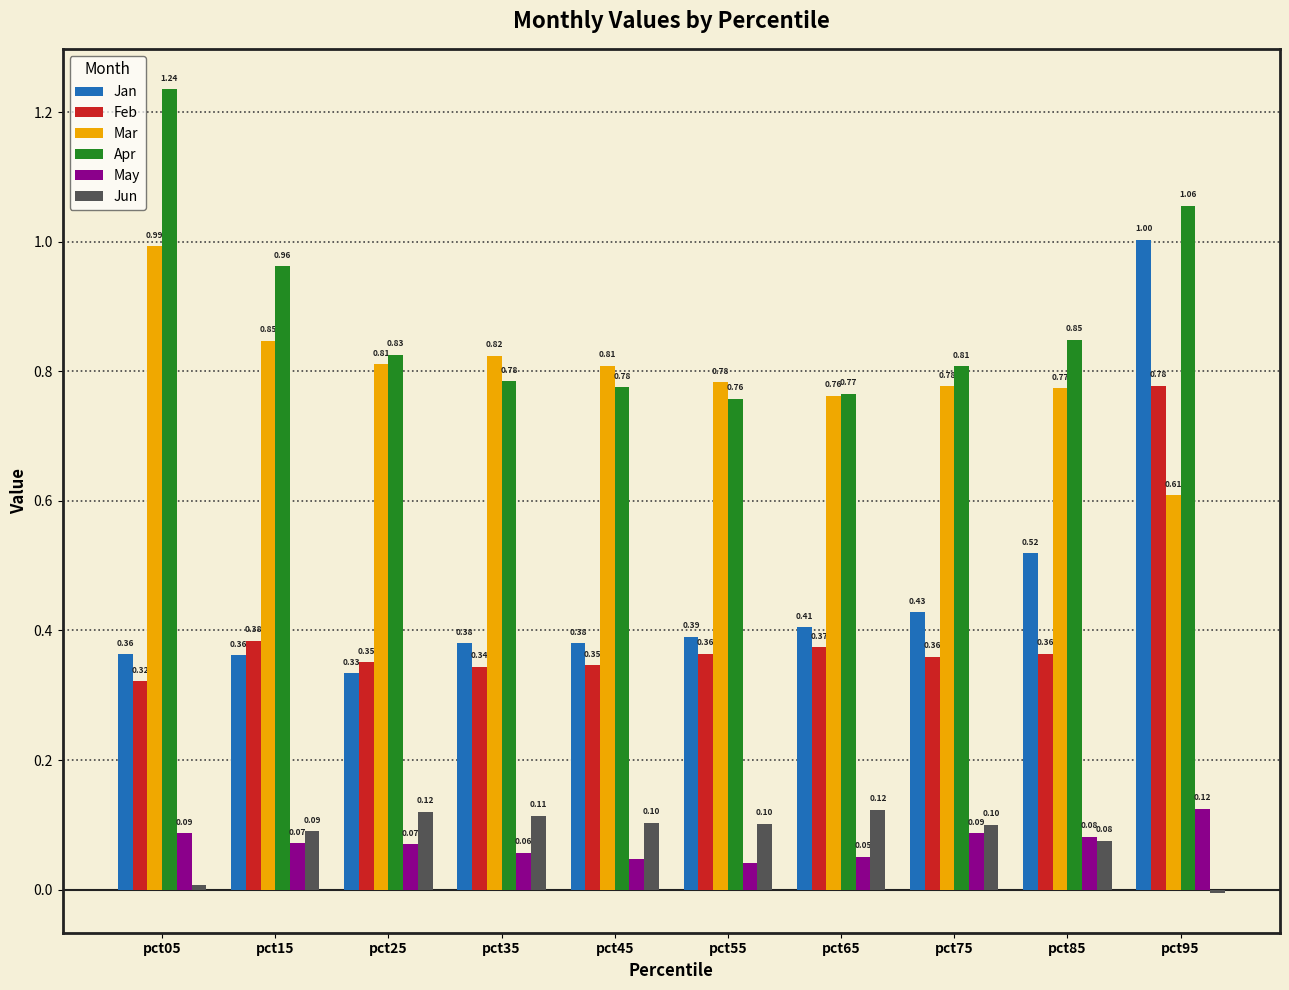

Rank the series at pct05 from lowest to highest value.

Jun, May, Feb, Jan, Mar, Apr